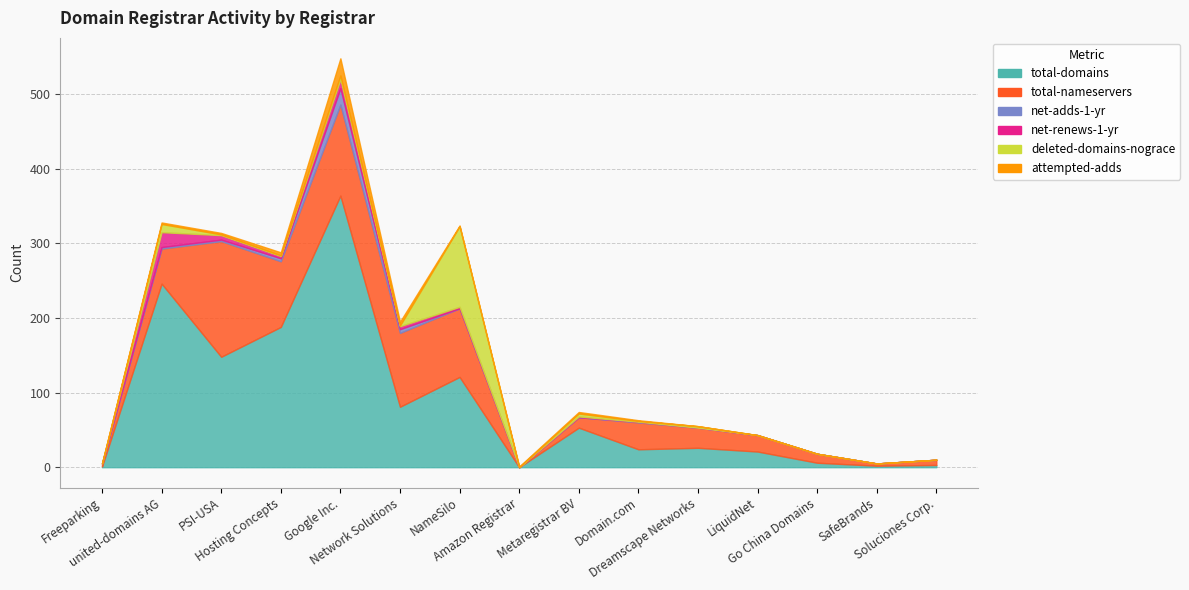

Which has a higher value, PSI-USA or SafeBrands?

PSI-USA